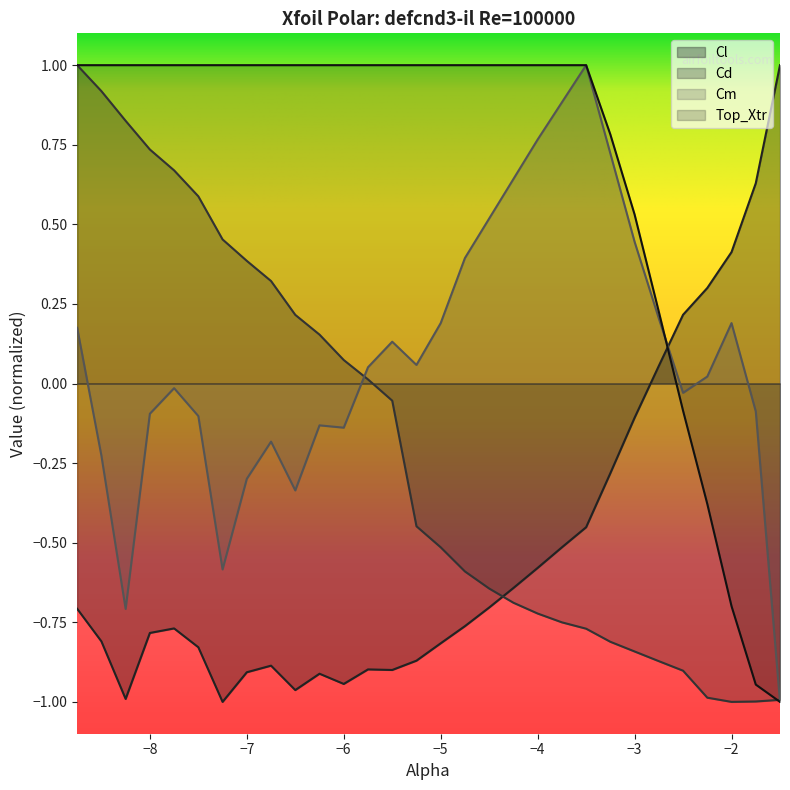

Reading right to left, extract all data points from this chart.

Cl: -1.5=1.0	-1.75=0.6	-2.0=0.4	-2.25=0.3	-2.5=0.2	-2.75=0.1	-3.0=-0.1	-3.25=-0.3	-3.5=-0.5	-3.75=-0.5	-4.0=-0.6	-4.25=-0.6	-4.5=-0.7	-4.75=-0.8	-5.0=-0.8	-5.25=-0.9	-5.5=-0.9	-5.75=-0.9	-6.0=-0.9	-6.25=-0.9	-6.5=-1.0	-6.75=-0.9	-7.0=-0.9	-7.25=-1.0	-7.5=-0.8	-7.75=-0.8	-8.0=-0.8	-8.25=-1.0	-8.5=-0.8	-8.75=-0.7
Cd: -1.5=-1.0	-1.75=-1.0	-2.0=-1.0	-2.25=-1.0	-2.5=-0.9	-2.75=-0.9	-3.0=-0.8	-3.25=-0.8	-3.5=-0.8	-3.75=-0.8	-4.0=-0.7	-4.25=-0.7	-4.5=-0.6	-4.75=-0.6	-5.0=-0.5	-5.25=-0.4	-5.5=-0.1	-5.75=0.0	-6.0=0.1	-6.25=0.2	-6.5=0.2	-6.75=0.3	-7.0=0.4	-7.25=0.5	-7.5=0.6	-7.75=0.7	-8.0=0.7	-8.25=0.8	-8.5=0.9	-8.75=1.0
Cm: -1.5=-1.0	-1.75=-0.1	-2.0=0.2	-2.25=0.0	-2.5=-0.0	-2.75=0.2	-3.0=0.4	-3.25=0.7	-3.5=1.0	-3.75=0.9	-4.0=0.8	-4.25=0.6	-4.5=0.5	-4.75=0.4	-5.0=0.2	-5.25=0.1	-5.5=0.1	-5.75=0.1	-6.0=-0.1	-6.25=-0.1	-6.5=-0.3	-6.75=-0.2	-7.0=-0.3	-7.25=-0.6	-7.5=-0.1	-7.75=-0.0	-8.0=-0.1	-8.25=-0.7	-8.5=-0.2	-8.75=0.2
Top_Xtr: -1.5=-1.0	-1.75=-0.9	-2.0=-0.7	-2.25=-0.4	-2.5=-0.1	-2.75=0.2	-3.0=0.5	-3.25=0.8	-3.5=1.0	-3.75=1.0	-4.0=1.0	-4.25=1.0	-4.5=1.0	-4.75=1.0	-5.0=1.0	-5.25=1.0	-5.5=1.0	-5.75=1.0	-6.0=1.0	-6.25=1.0	-6.5=1.0	-6.75=1.0	-7.0=1.0	-7.25=1.0	-7.5=1.0	-7.75=1.0	-8.0=1.0	-8.25=1.0	-8.5=1.0	-8.75=1.0